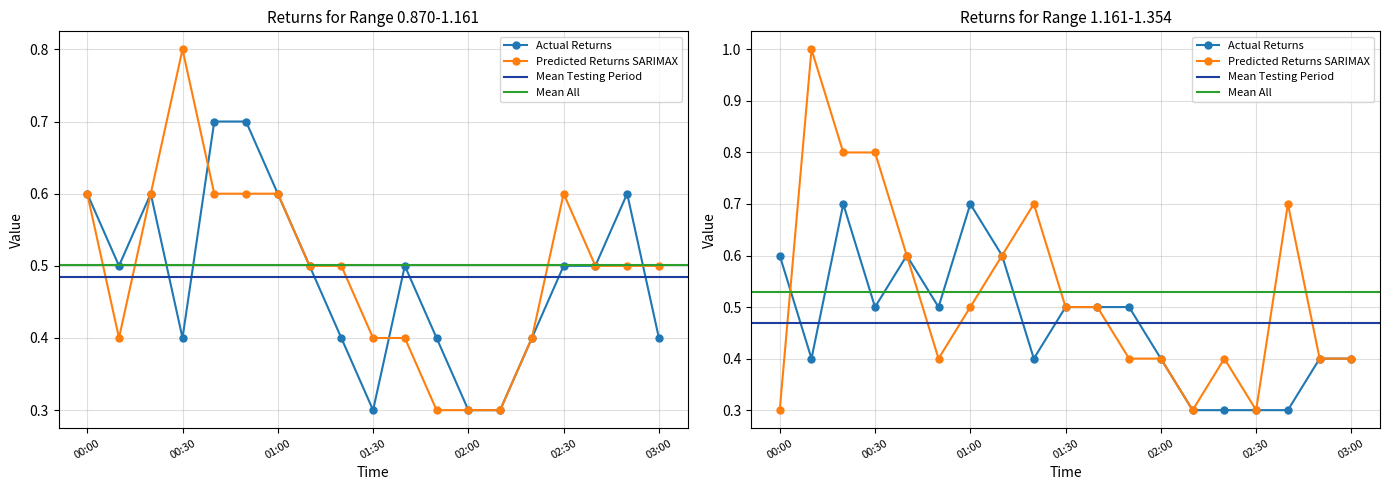

How many lines are shown in the chart?

4